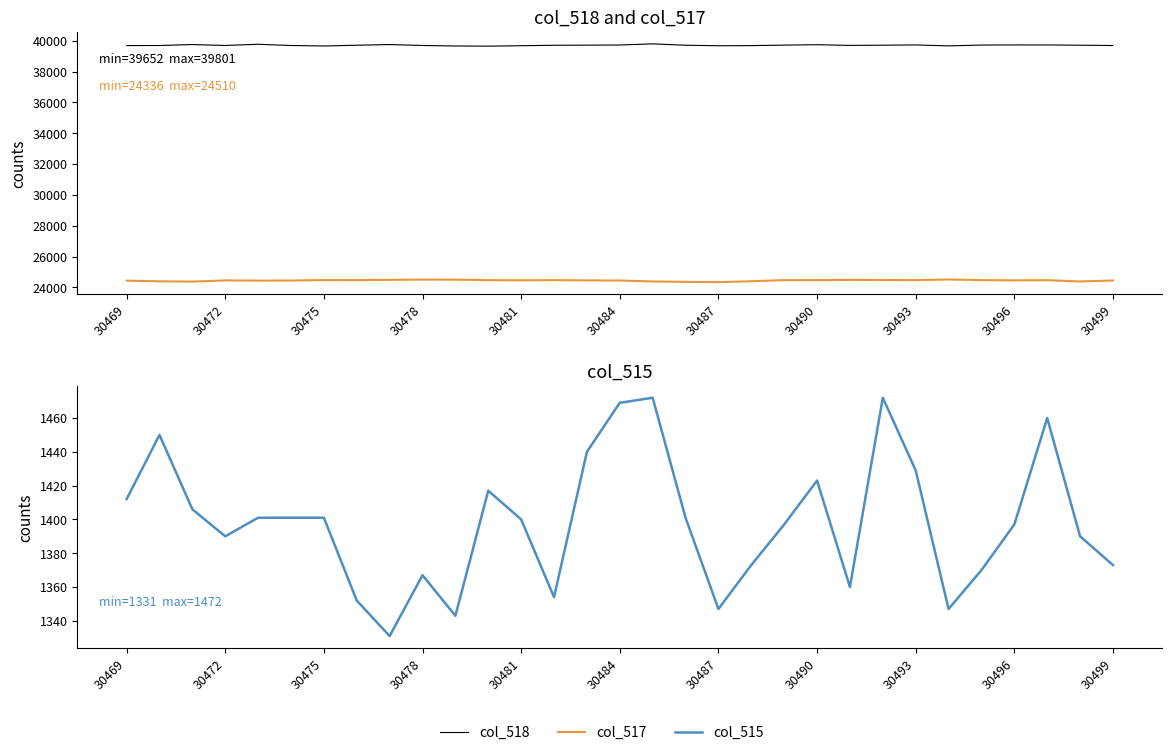

What is the difference between the maximum and second lowest values in the col_515 series?

129